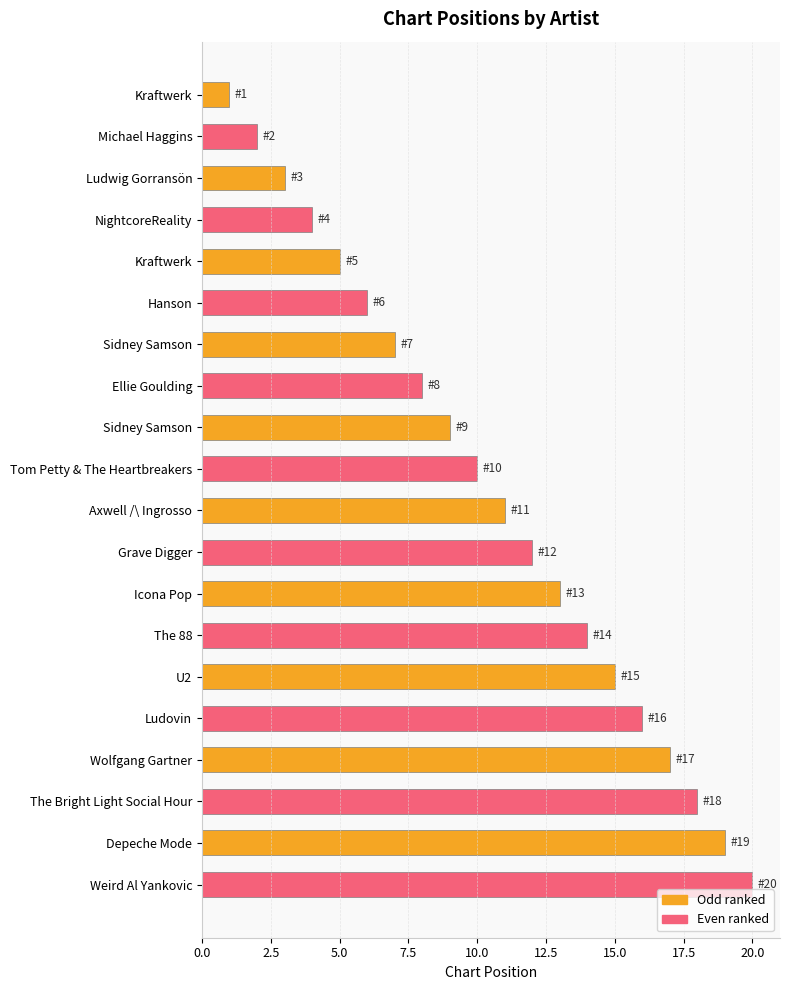

Are the bars horizontal?

Yes